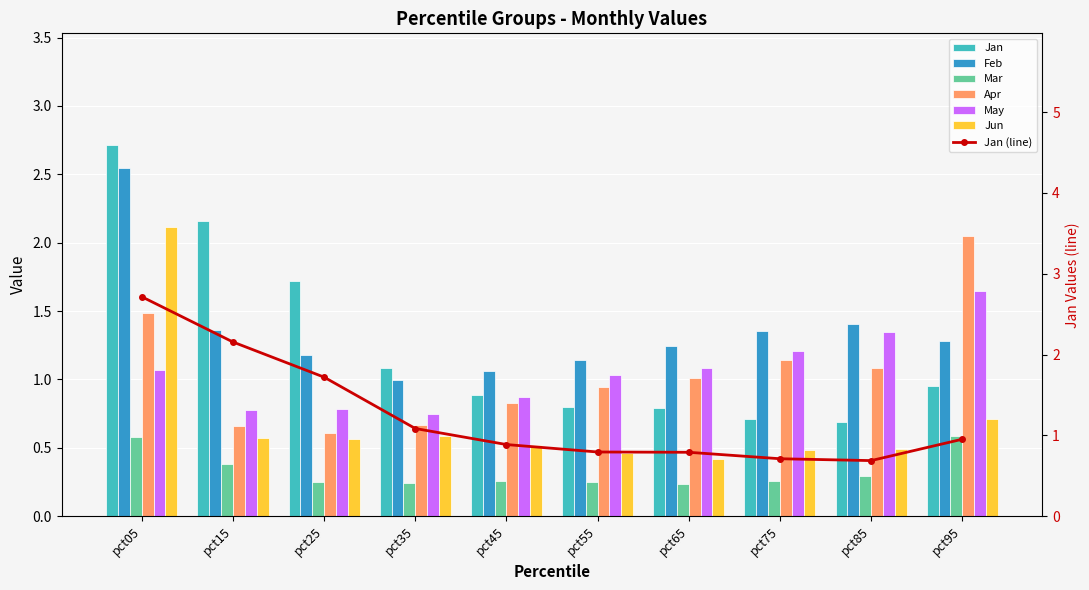

Reading left to right, transcribe all the data shown in this chart.

Jan: pct05=2.7	pct15=2.2	pct25=1.7	pct35=1.1	pct45=0.9	pct55=0.8	pct65=0.8	pct75=0.7	pct85=0.7	pct95=1.0
Feb: pct05=2.5	pct15=1.4	pct25=1.2	pct35=1.0	pct45=1.1	pct55=1.1	pct65=1.2	pct75=1.4	pct85=1.4	pct95=1.3
Mar: pct05=0.6	pct15=0.4	pct25=0.2	pct35=0.2	pct45=0.3	pct55=0.3	pct65=0.2	pct75=0.3	pct85=0.3	pct95=0.6
Apr: pct05=1.5	pct15=0.7	pct25=0.6	pct35=0.7	pct45=0.8	pct55=0.9	pct65=1.0	pct75=1.1	pct85=1.1	pct95=2.1
May: pct05=1.1	pct15=0.8	pct25=0.8	pct35=0.8	pct45=0.9	pct55=1.0	pct65=1.1	pct75=1.2	pct85=1.3	pct95=1.7
Jun: pct05=2.1	pct15=0.6	pct25=0.6	pct35=0.6	pct45=0.5	pct55=0.5	pct65=0.4	pct75=0.5	pct85=0.5	pct95=0.7